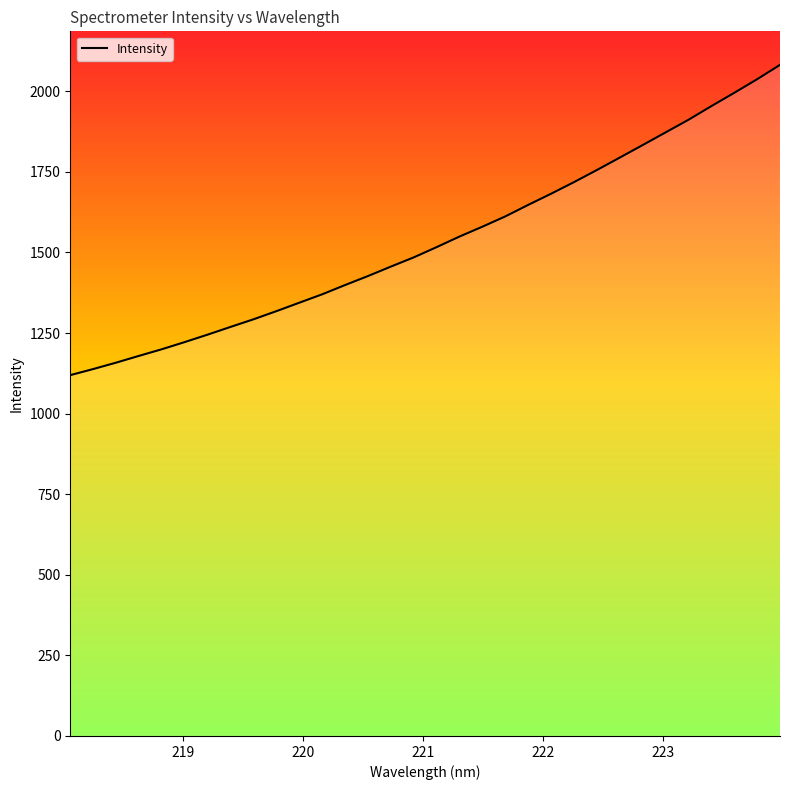

True or false: the data has more than 0 interior local peaks.

False